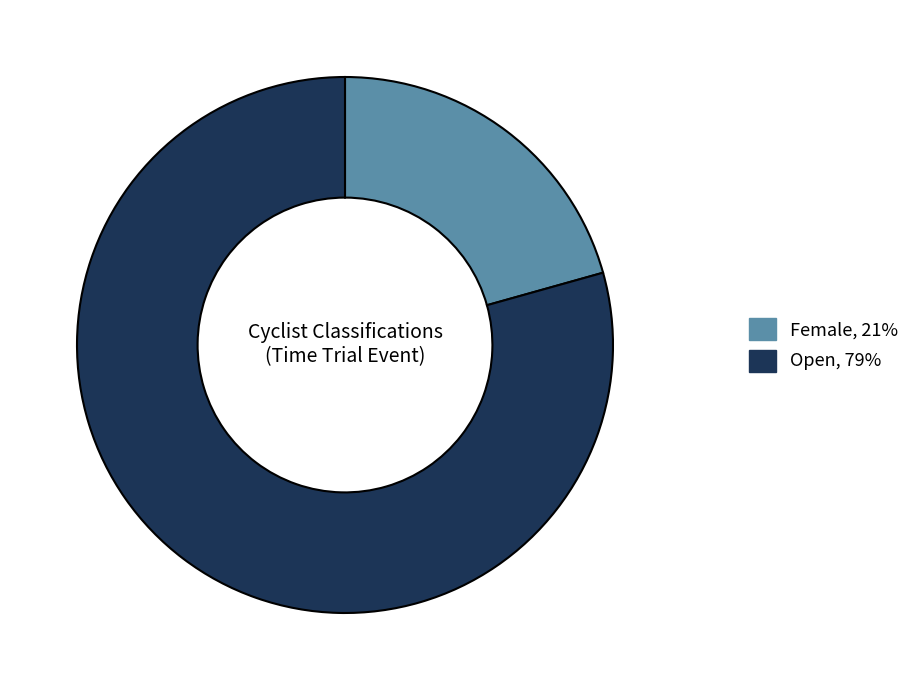

Combined, do Open and Female account for over 50%?

Yes